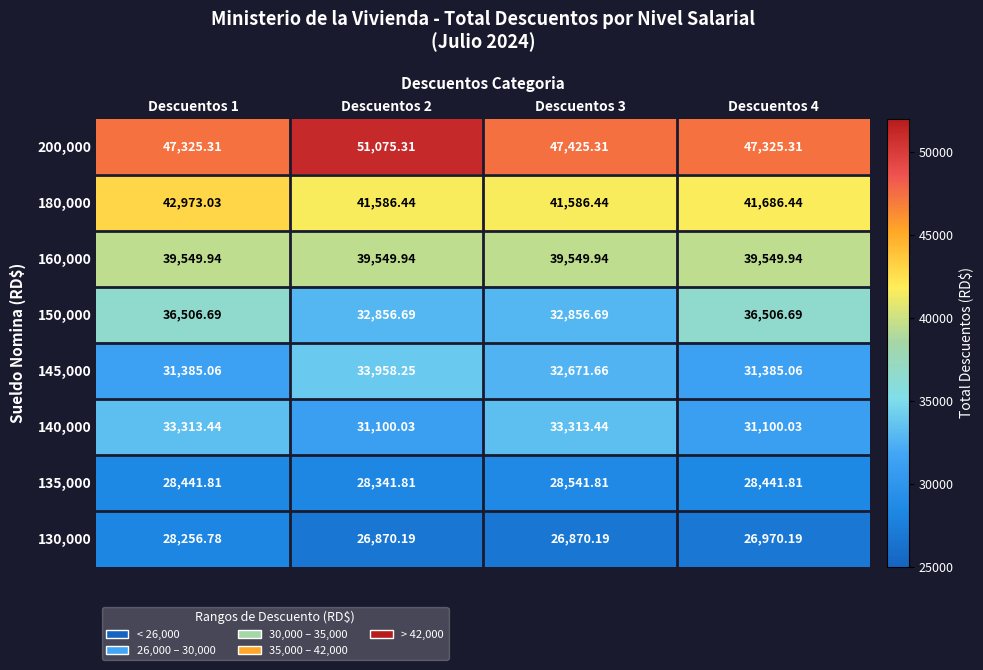

Is the value of 200,000 at Descuentos 3 greater than the value of 160,000 at Descuentos 2?

Yes